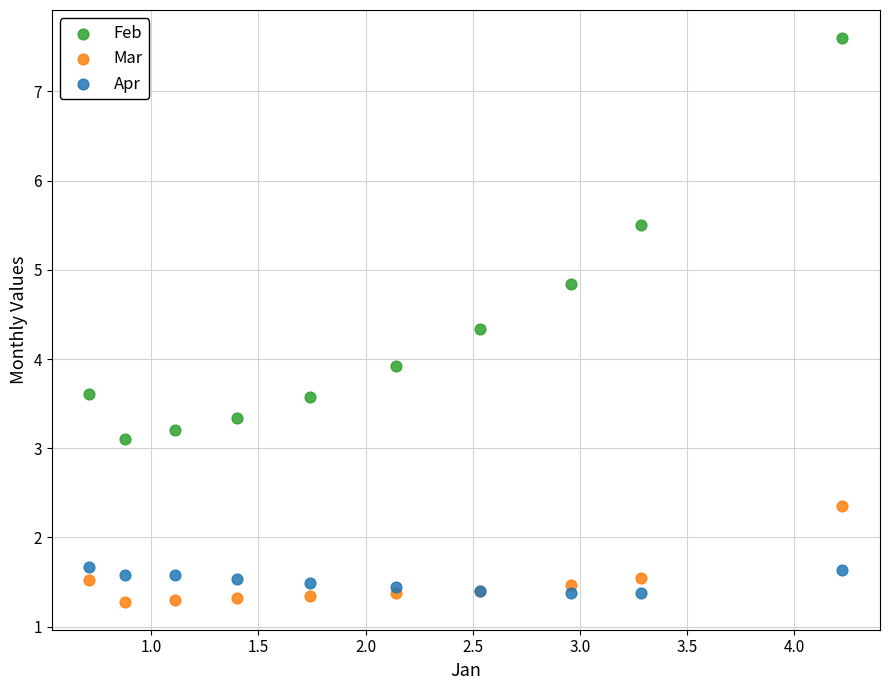

Which series reaches the maximum Y coordinate?

Feb